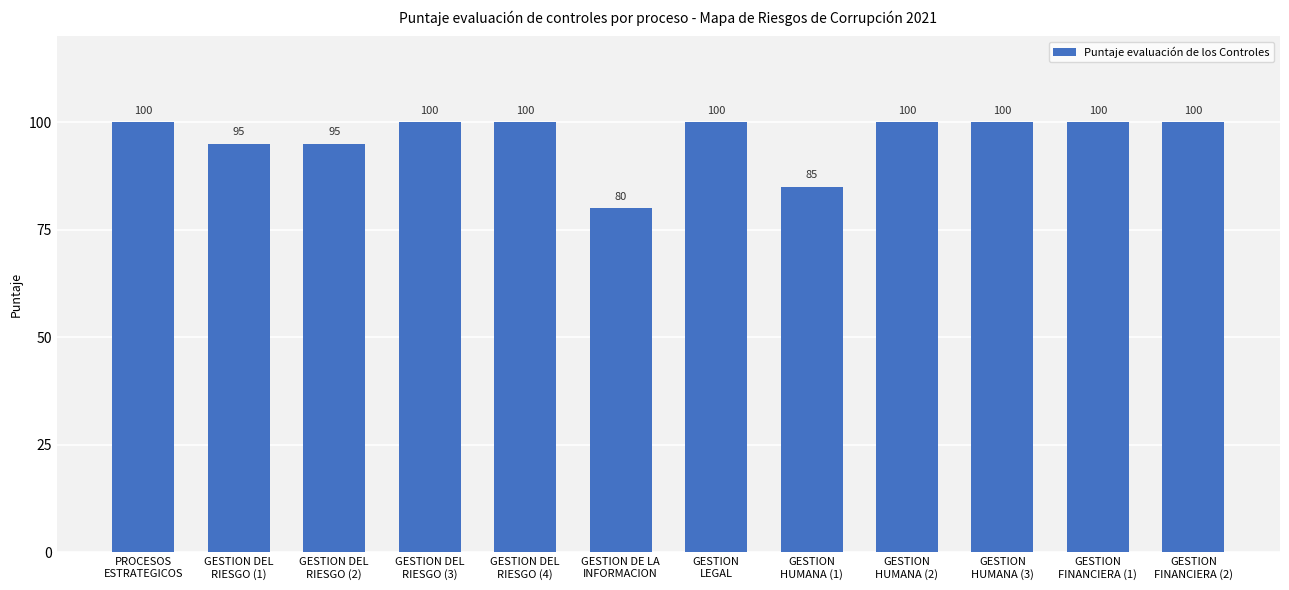

Are the bars horizontal?

No